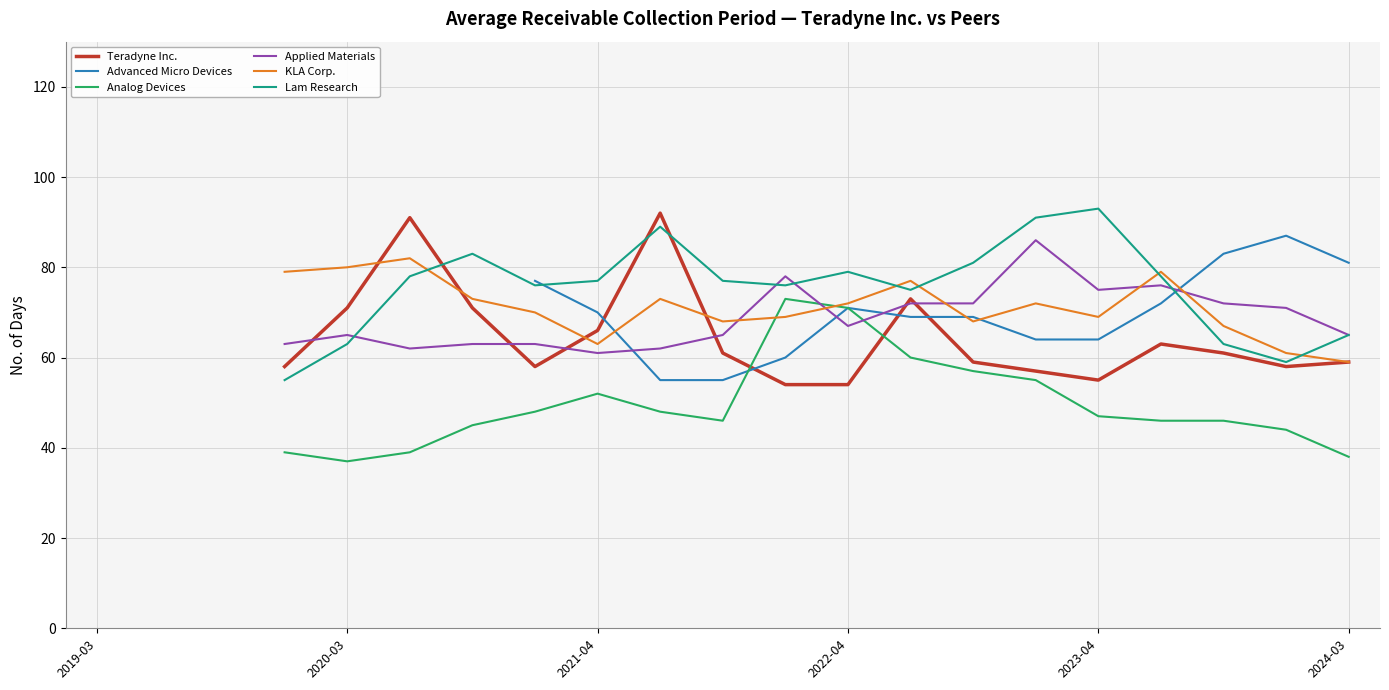

Which has a higher value, 2021-12-31 or 2021-10-03?

2021-10-03